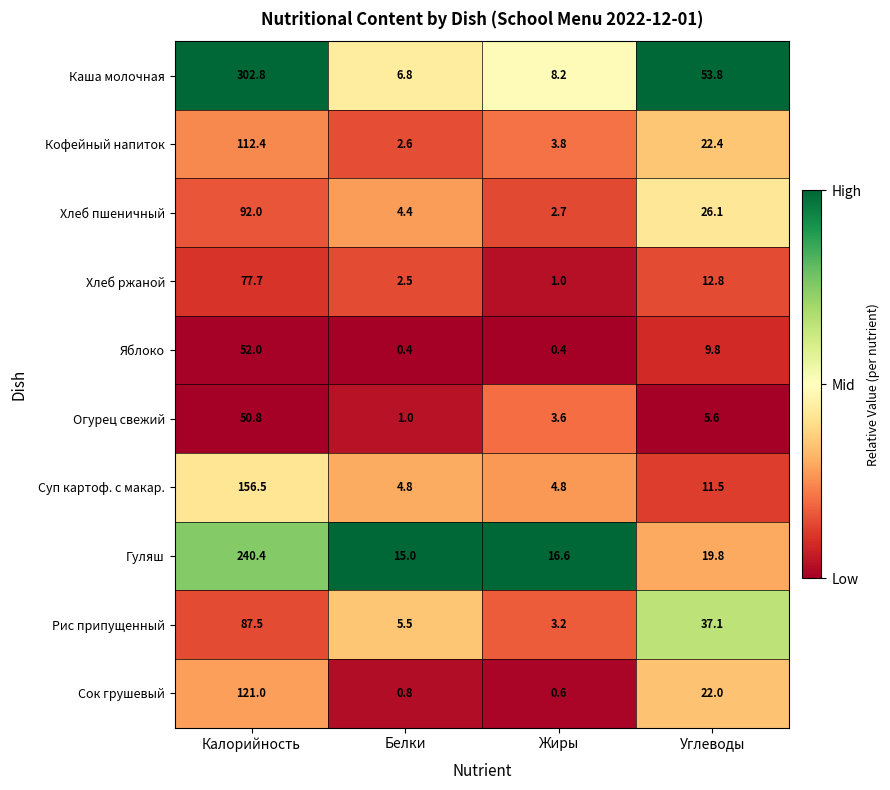

At which label is Гуляш closest to 127?

Углеводы